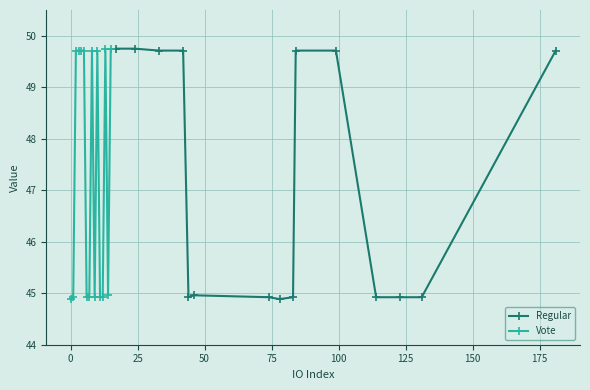

True or false: Vote has more than 0 points higher than both neighbors.

True